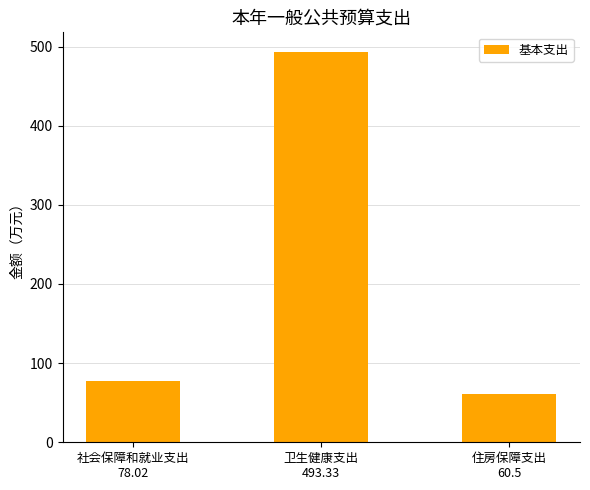

What is the difference between the values at 卫生健康支出
493.33 and 社会保障和就业支出
78.02?

415.3